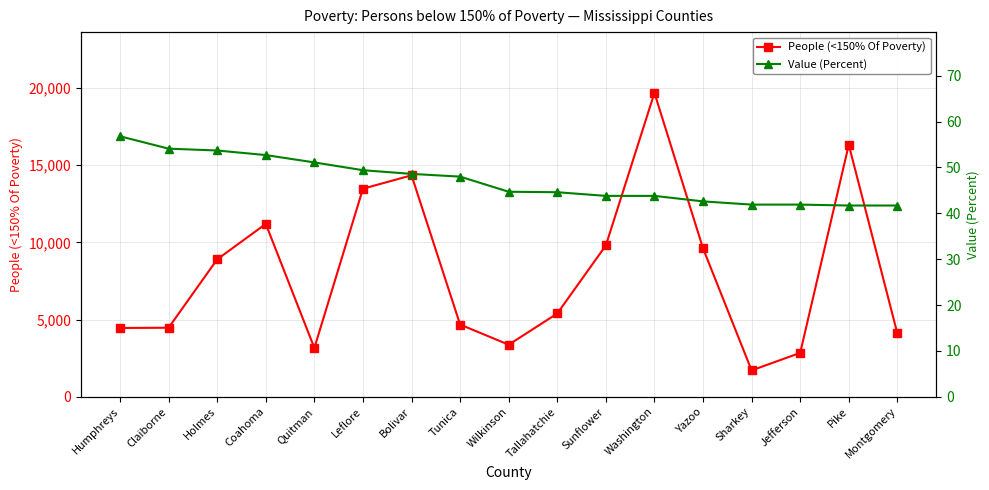

What are all the series names shown in the legend?

People (<150% Of Poverty), Value (Percent)